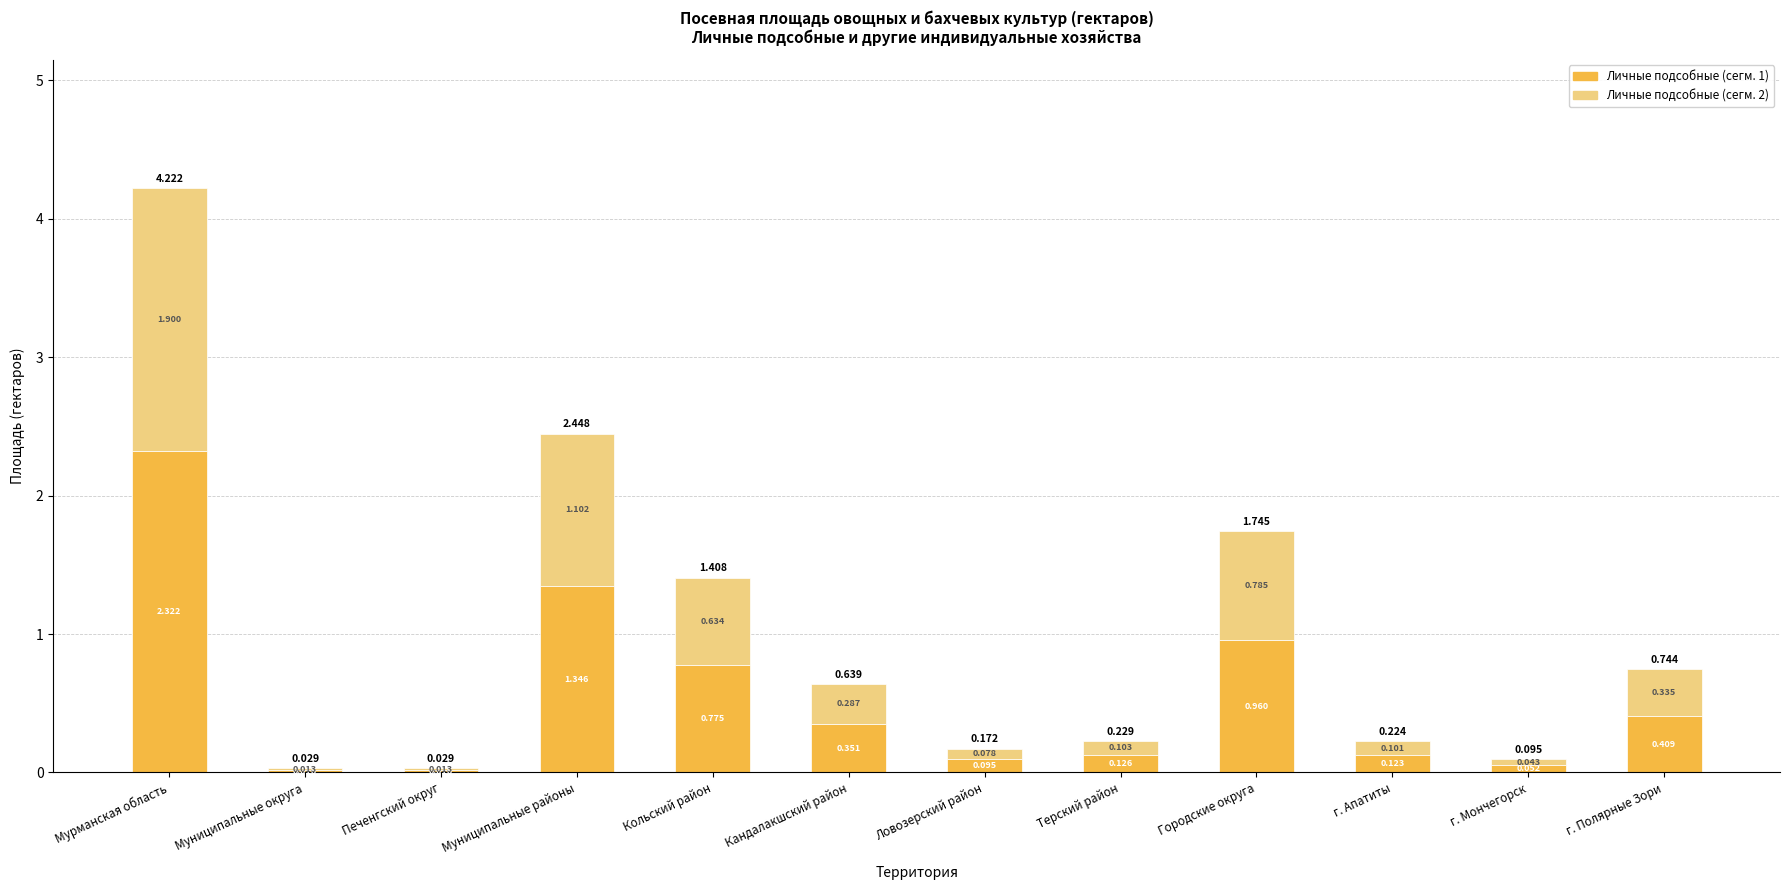

At which category is the sum across all series the highest?

Мурманская область